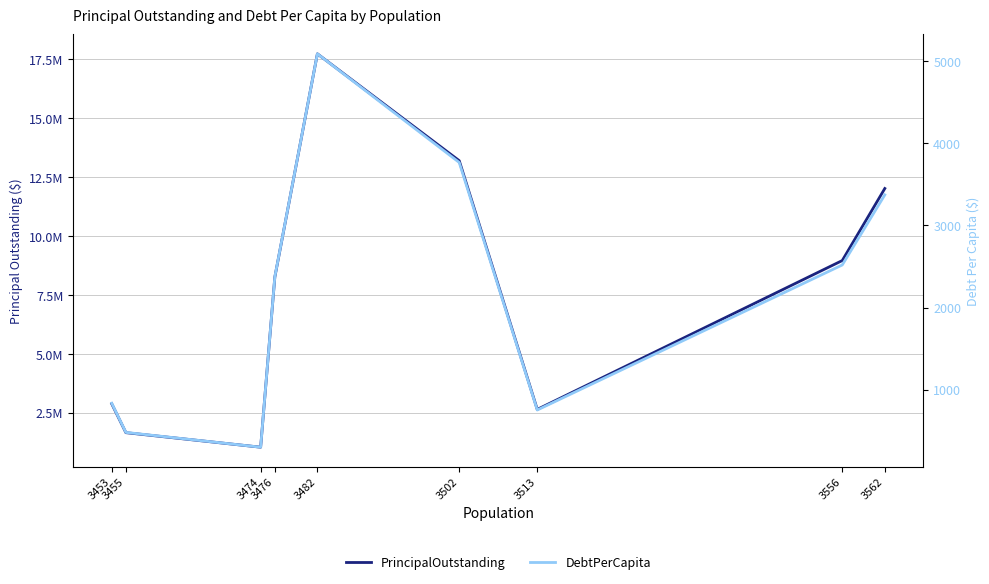

Reading right to left, what are all the values shown in this chart?

PrincipalOutstanding: 12015000.0	8957000.0	2640000.0	13195000.0	17730000.0	8255000.0	1036000.0	1653000.0	2880000.0
DebtPerCapita: 3373.1	2518.8	751.5	3767.8	5091.9	2374.9	298.2	478.4	834.1